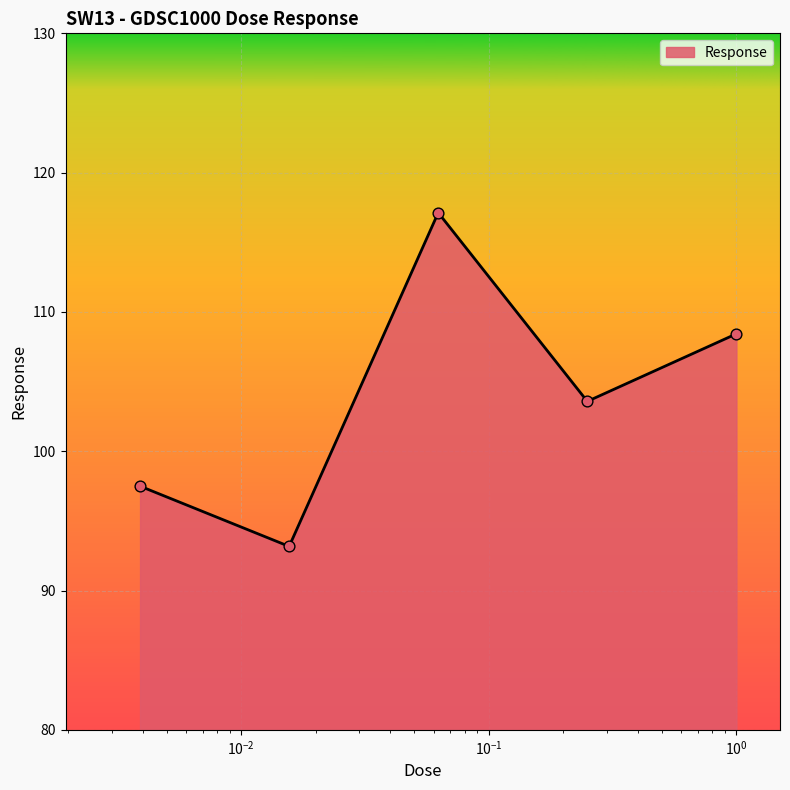

How many interior local valleys (lower than both neighbors) does the data have?

2